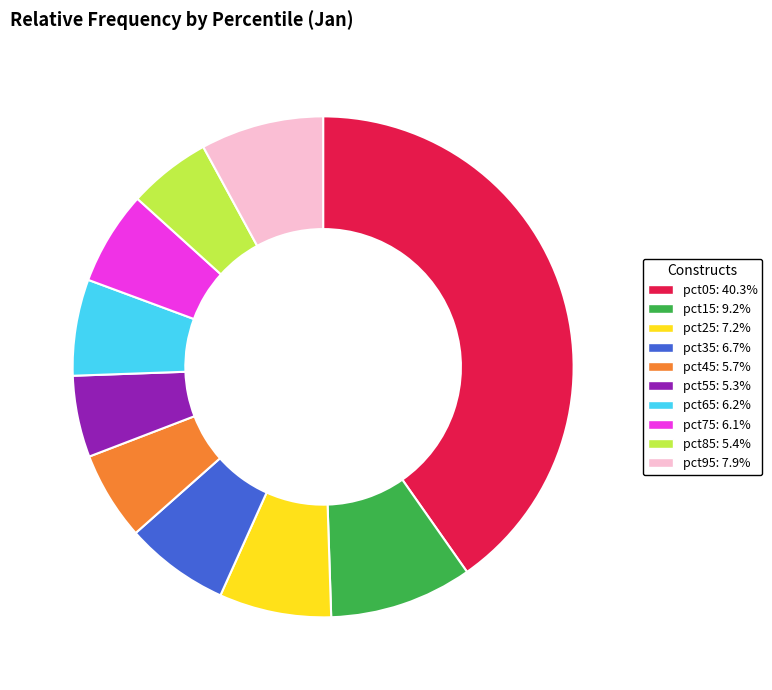

Is there a majority slice in this chart?

No